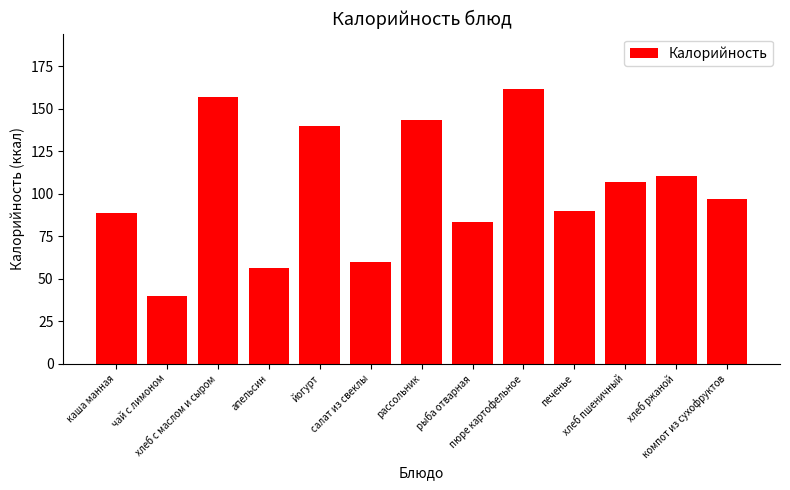

What is the smallest value displayed?

39.9